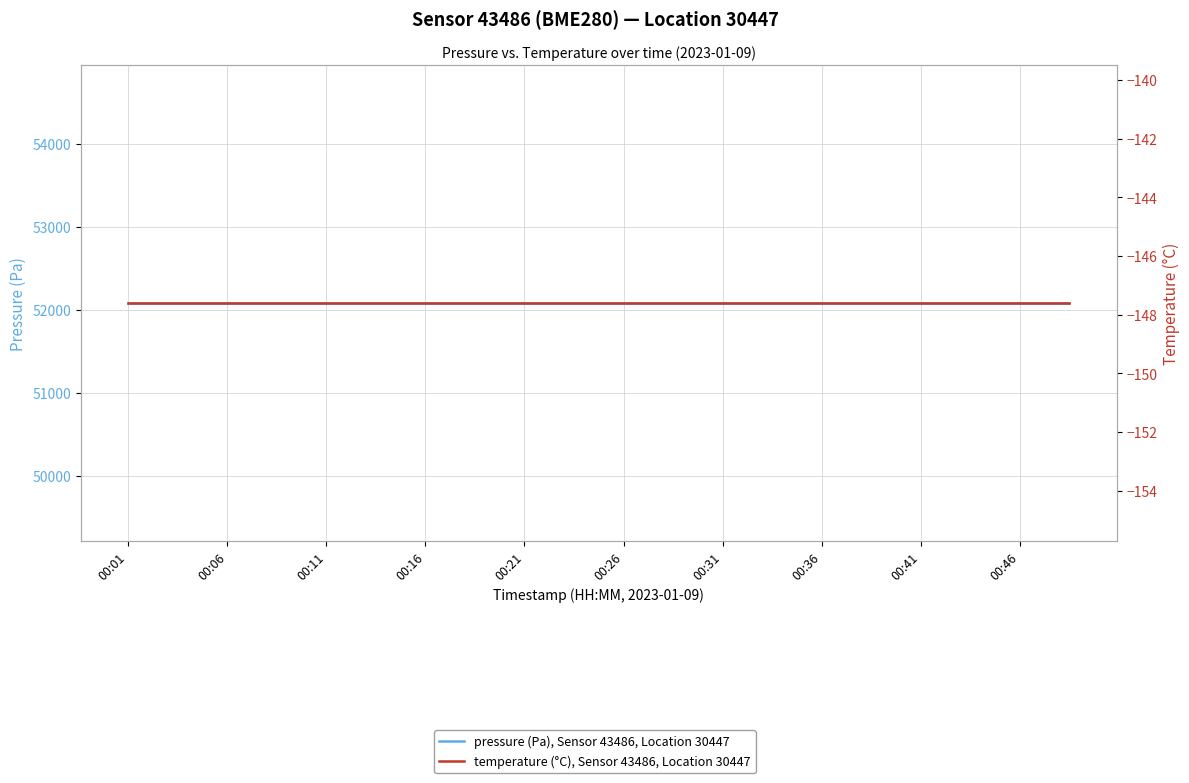

True or false: pressure (Pa), Sensor 43486, Location 30447 and temperature (°C), Sensor 43486, Location 30447 cross at least once.

False